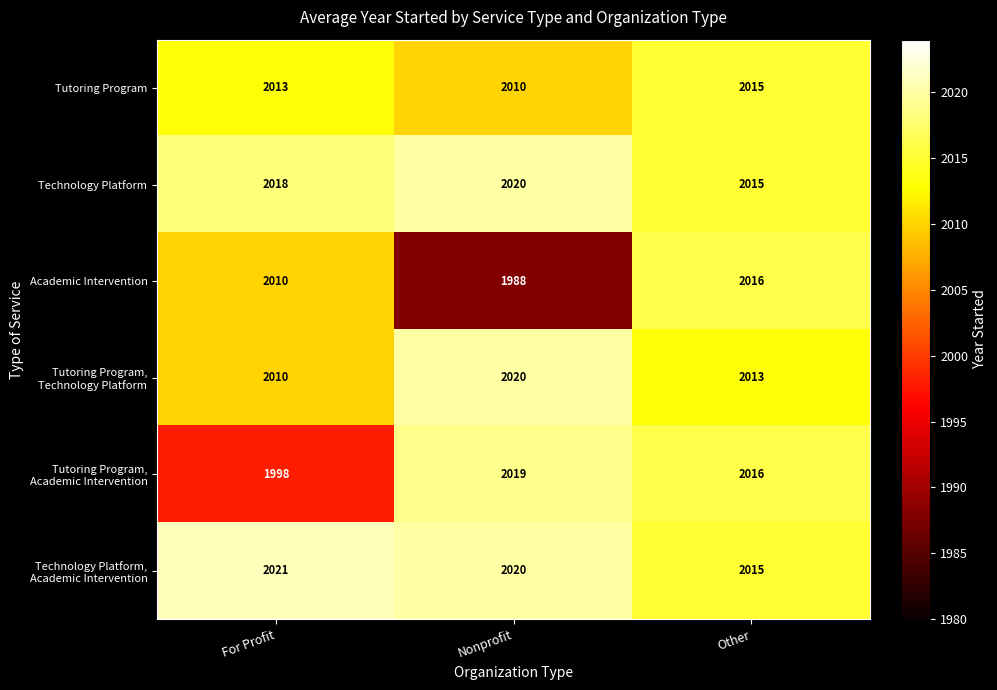

Which series has the widest spread of values?

Academic Intervention